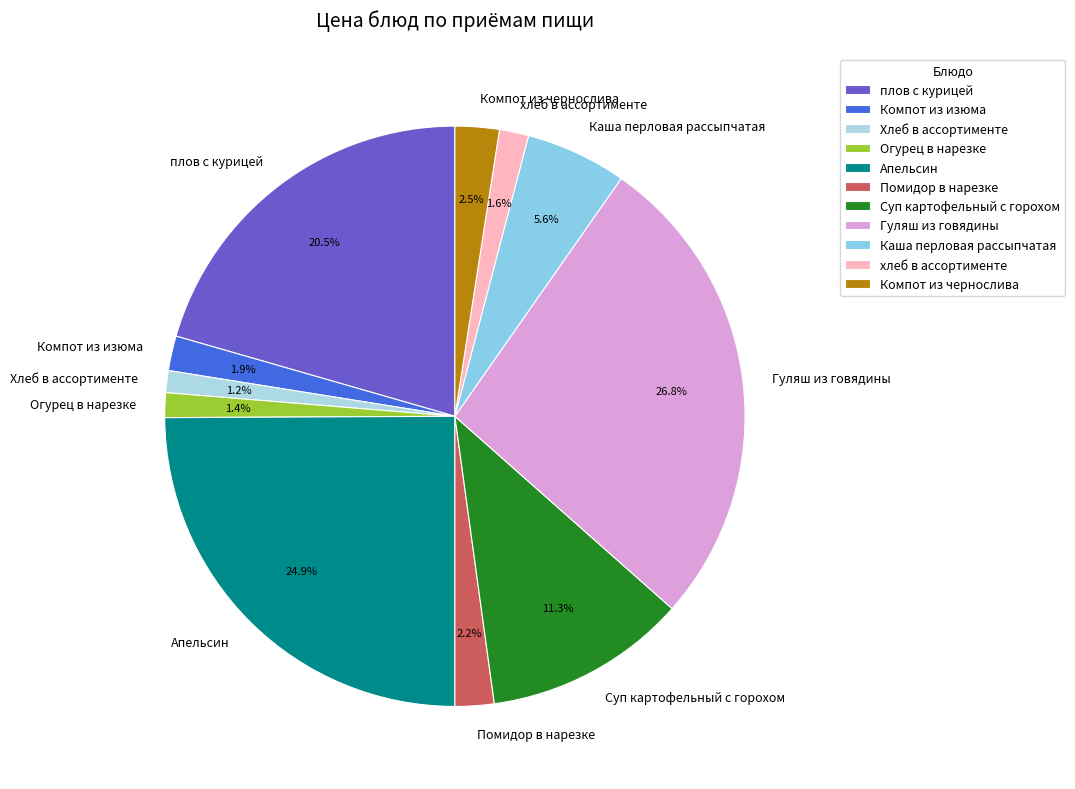

Combined, do плов с курицей and Каша перловая рассыпчатая account for over 50%?

No